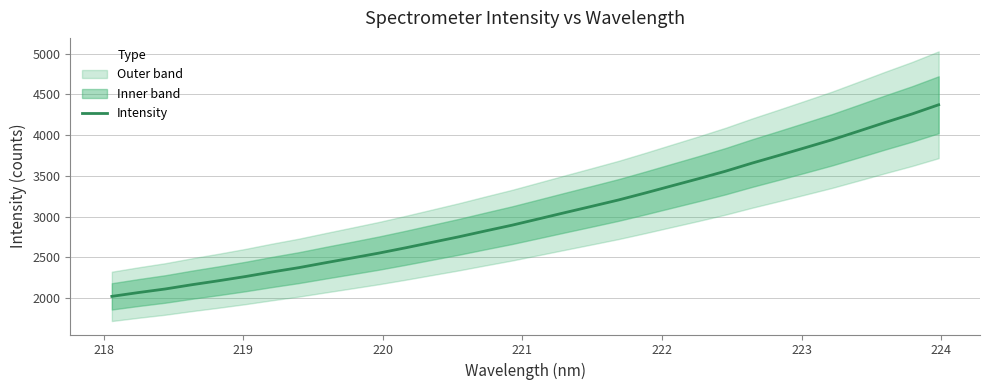

What is the lowest value of the Intensity series?

2019.3